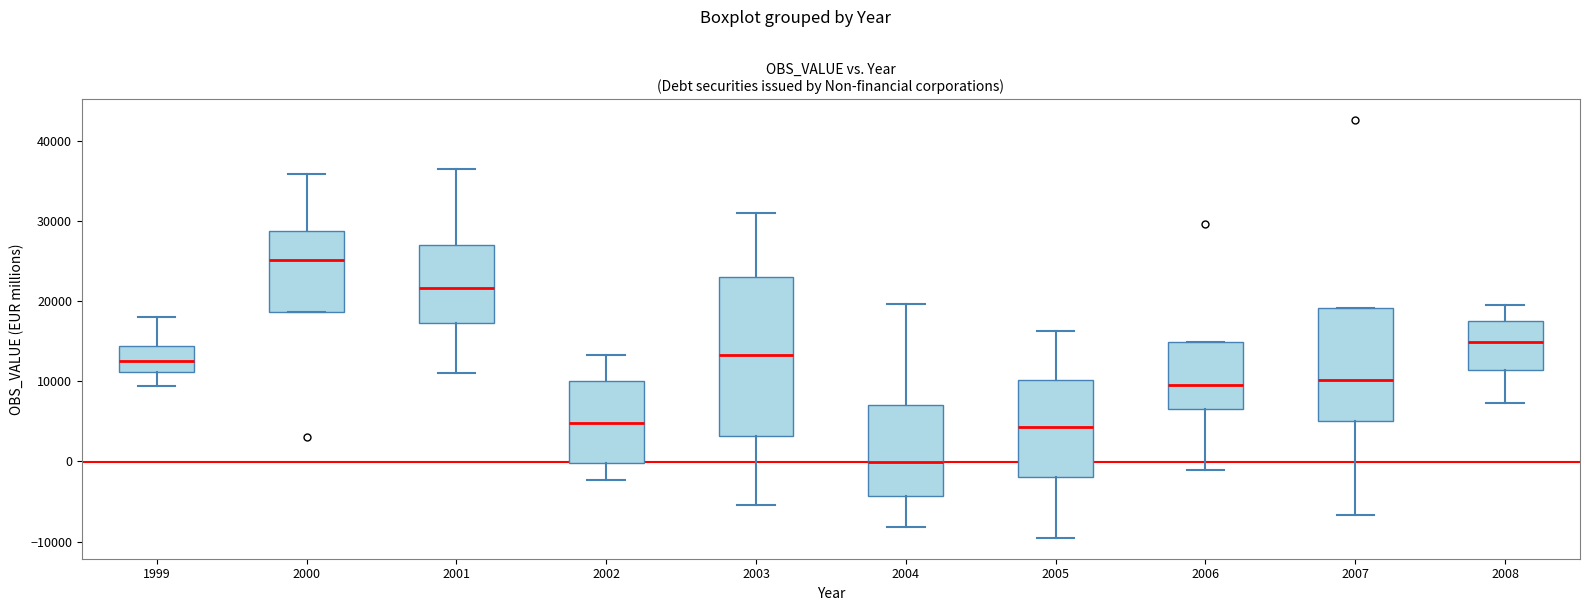

Reading left to right, transcribe this box plot: for each box, give where its median line is, the range the box spans, and where its two whiskers end, as read against the y-axis. The values are not printed on the chart, so give them approximately, as read against the axis.

1999: median 12000, box 11000 to 14000, whiskers 9000 to 18000
2000: median 25000, box 19000 to 29000, whiskers 19000 to 36000
2001: median 22000, box 17000 to 27000, whiskers 11000 to 36000
2002: median 5000, box 0 to 10000, whiskers -2000 to 13000
2003: median 13000, box 3000 to 23000, whiskers -5000 to 31000
2004: median 0, box -4000 to 7000, whiskers -8000 to 20000
2005: median 4000, box -2000 to 10000, whiskers -10000 to 16000
2006: median 10000, box 7000 to 15000, whiskers -1000 to 15000
2007: median 10000, box 5000 to 19000, whiskers -7000 to 19000
2008: median 15000, box 11000 to 17000, whiskers 7000 to 19000